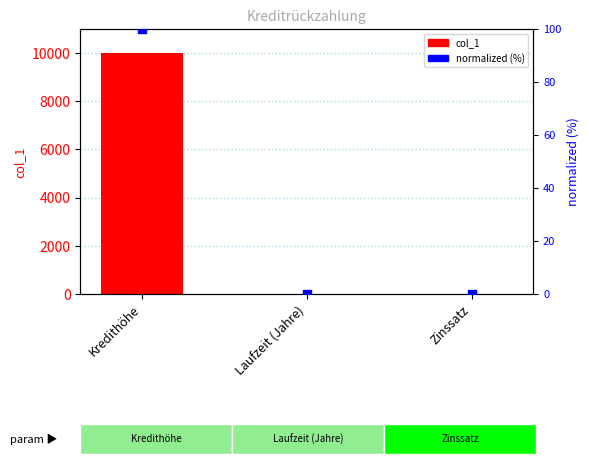

What are all the series names shown in the legend?

col_1, normalized (%)